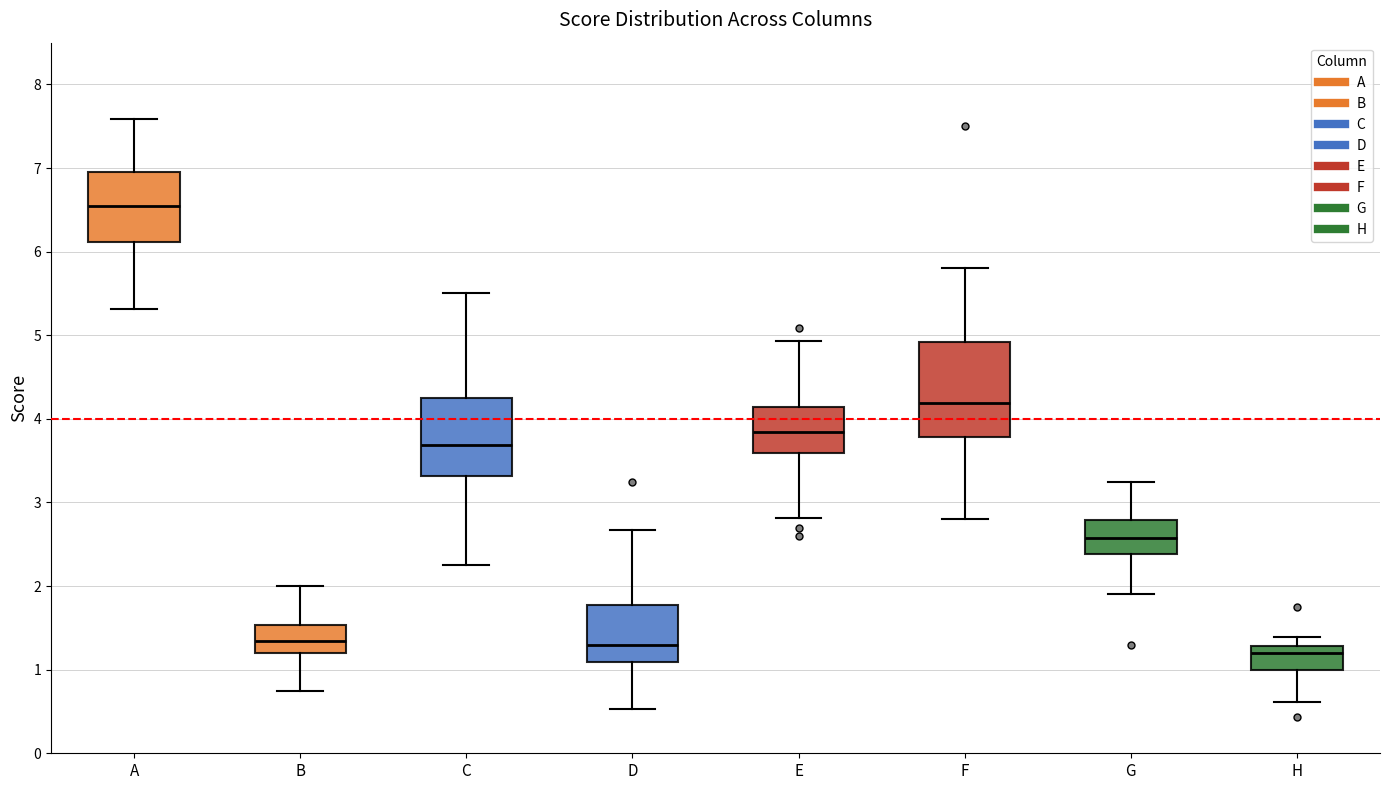

Where is the upper edge of the box for E on the y-axis? The values are not printed on the chart, so give them approximately, as read against the axis.

4.1